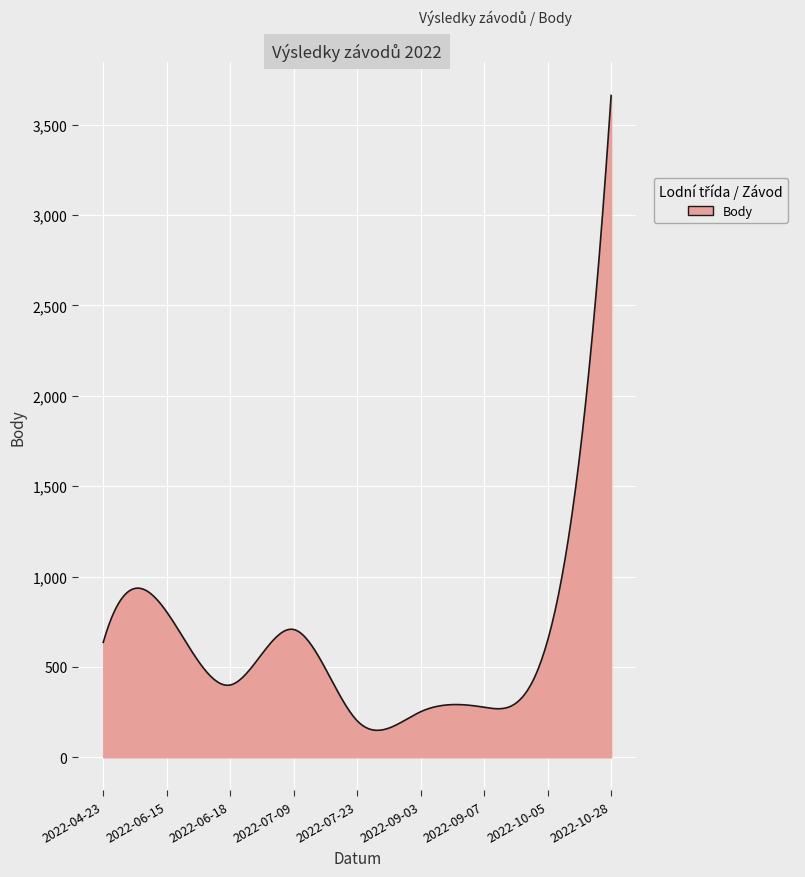

What is the difference between the maximum and minimum values?

3511.7